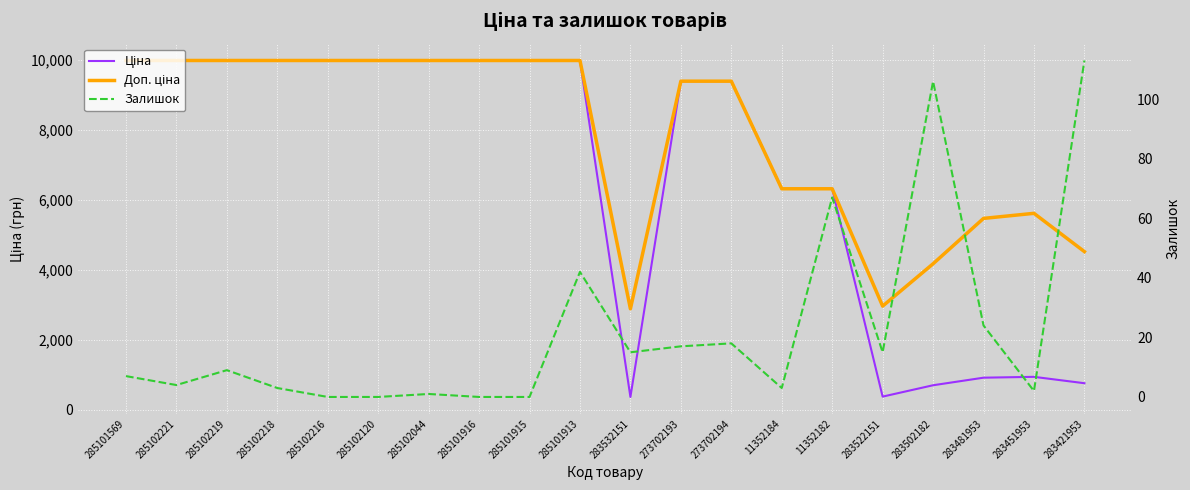

The value of Ціна at 283532151 is 359.9. True or false?

True